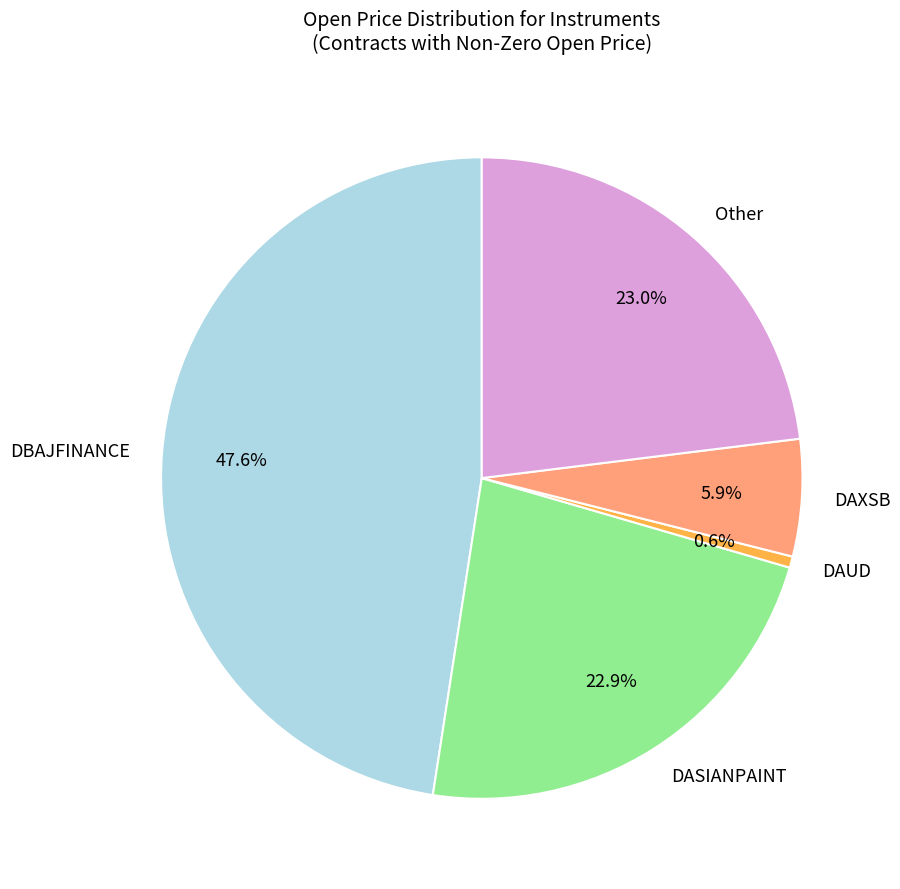

Which has a higher value, DAXSB or DASIANPAINT?

DASIANPAINT